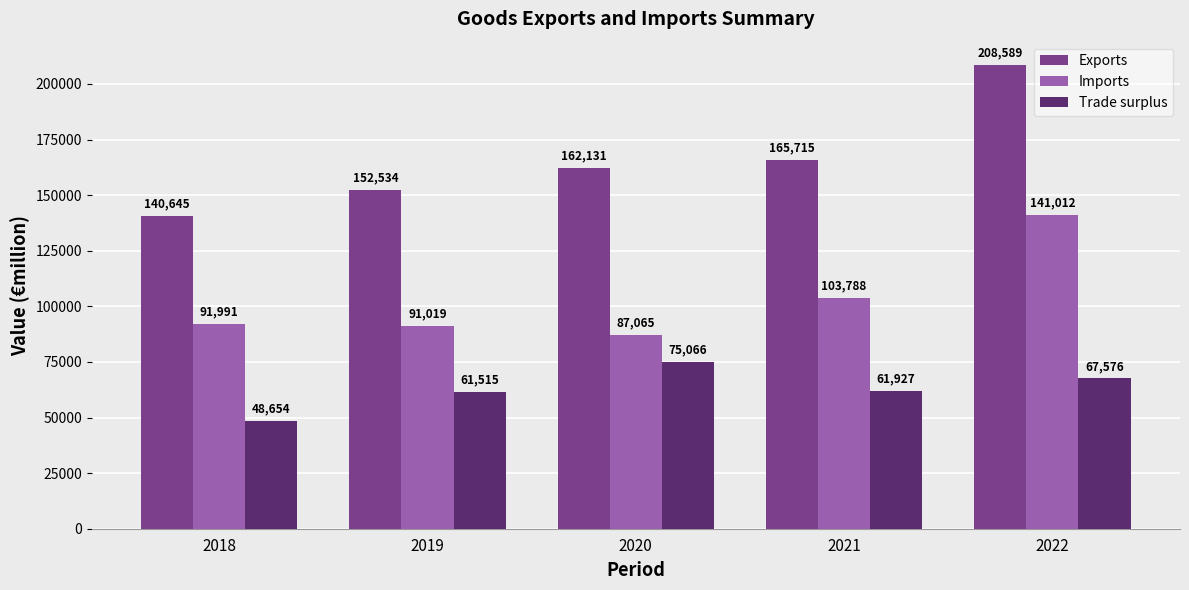

How many data points in Imports are above 91991?

3